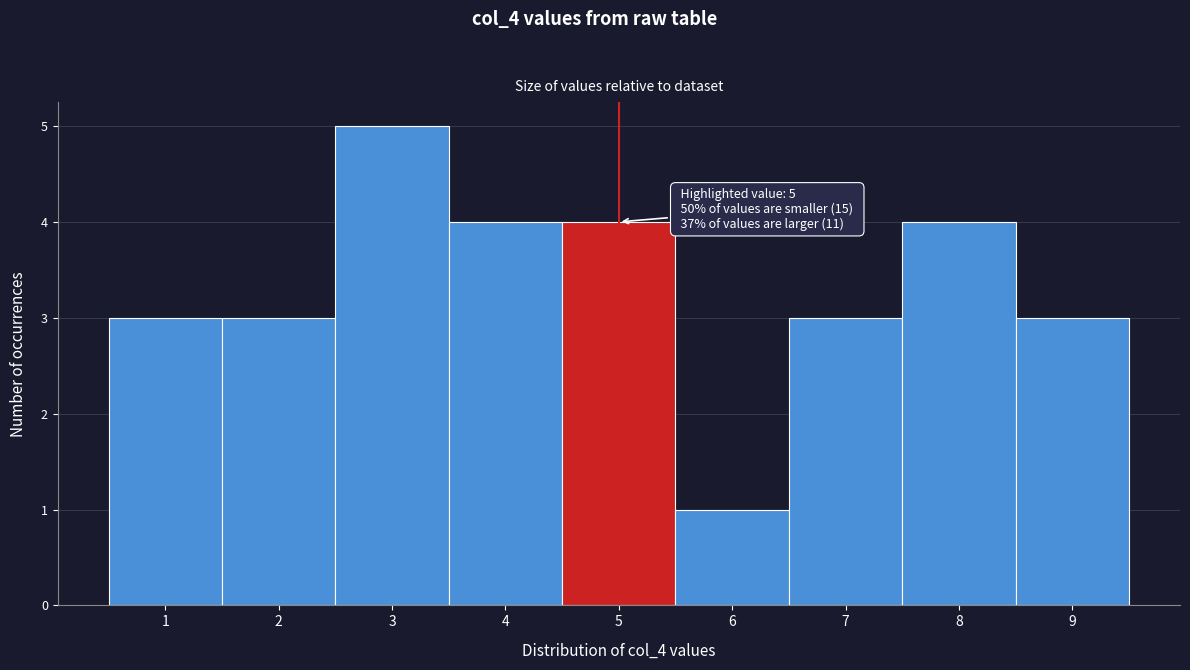

Over which range of the x-axis is the bar tallest?

2.5 to 3.5